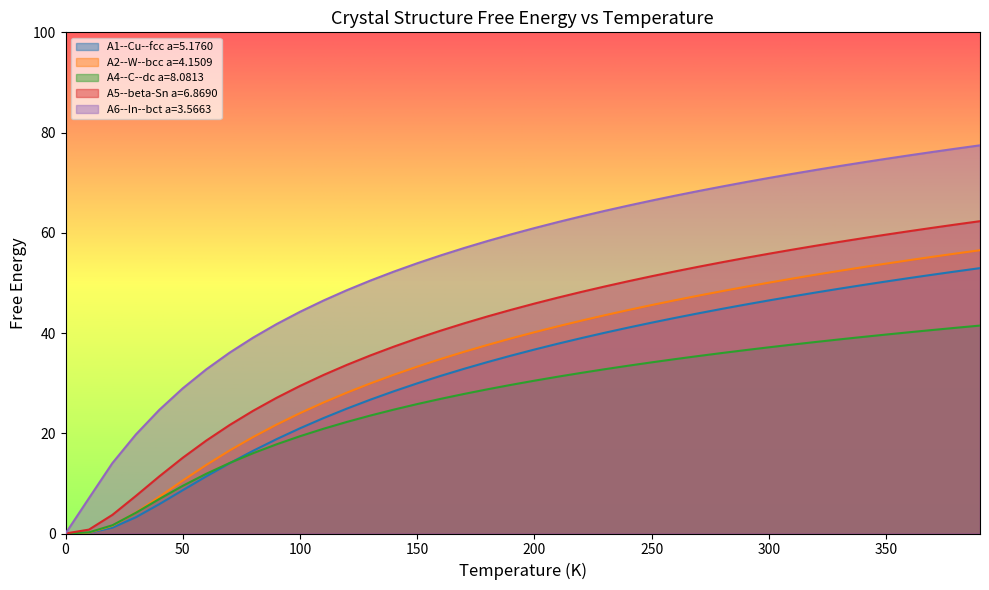

What is the difference between the maximum and minimum values in the A6--In--bct a=3.5663 series?

77.5